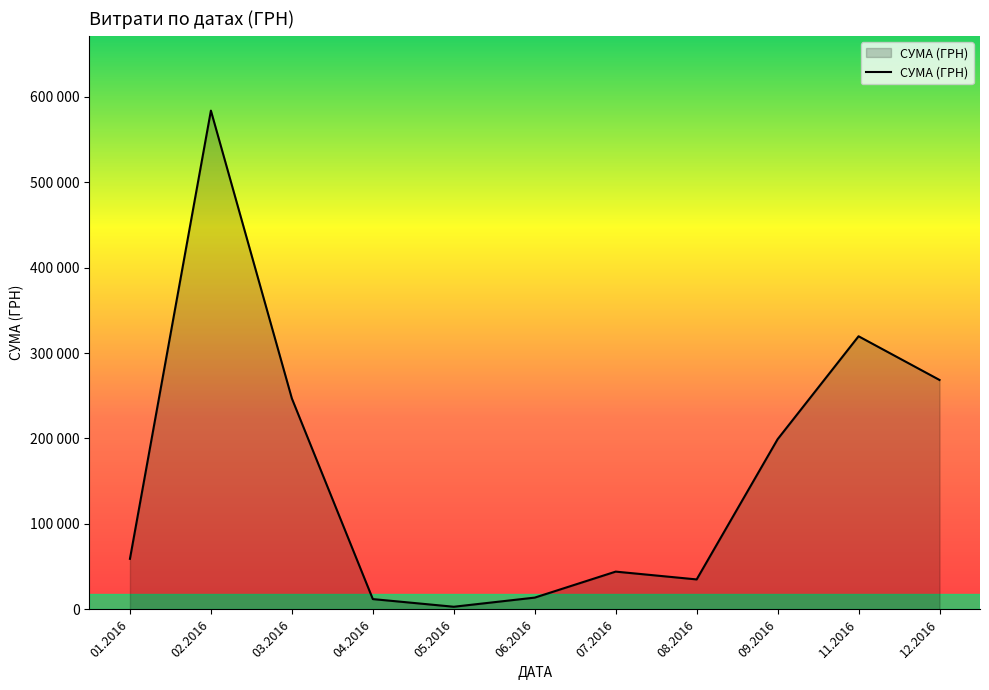

What is the average value?

162301.0